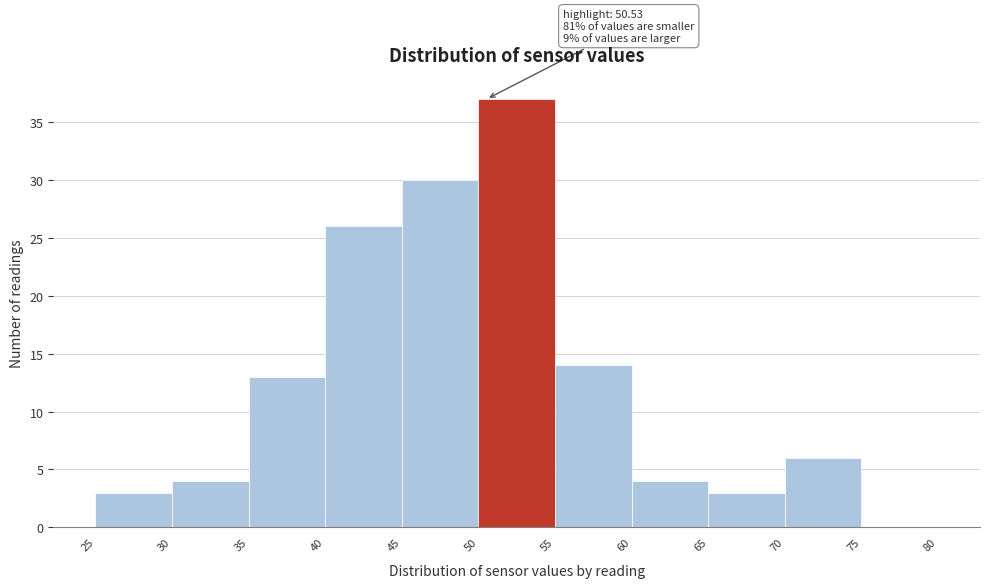

Which range on the x-axis has the tallest bar?

50 to 55